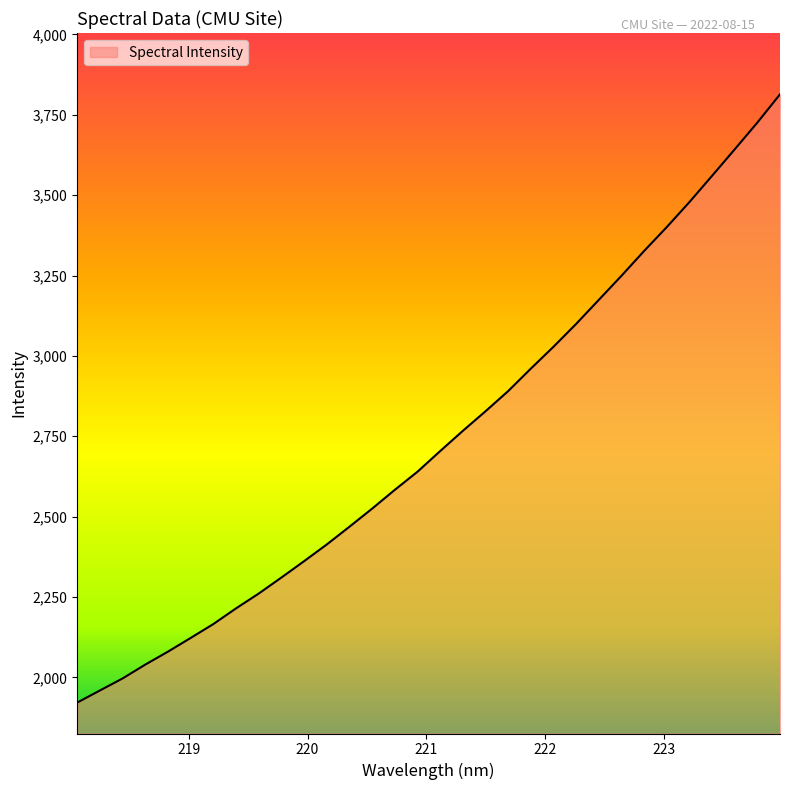

What is the greatest value displayed?

3813.5